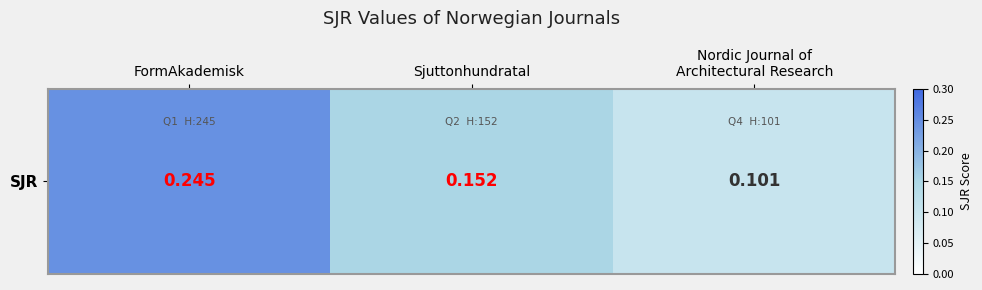

Reading left to right, transcribe all the data shown in this chart.

FormAkademisk=0.2	Sjuttonhundratal=0.2	Nordic Journal of
Architectural Research=0.1